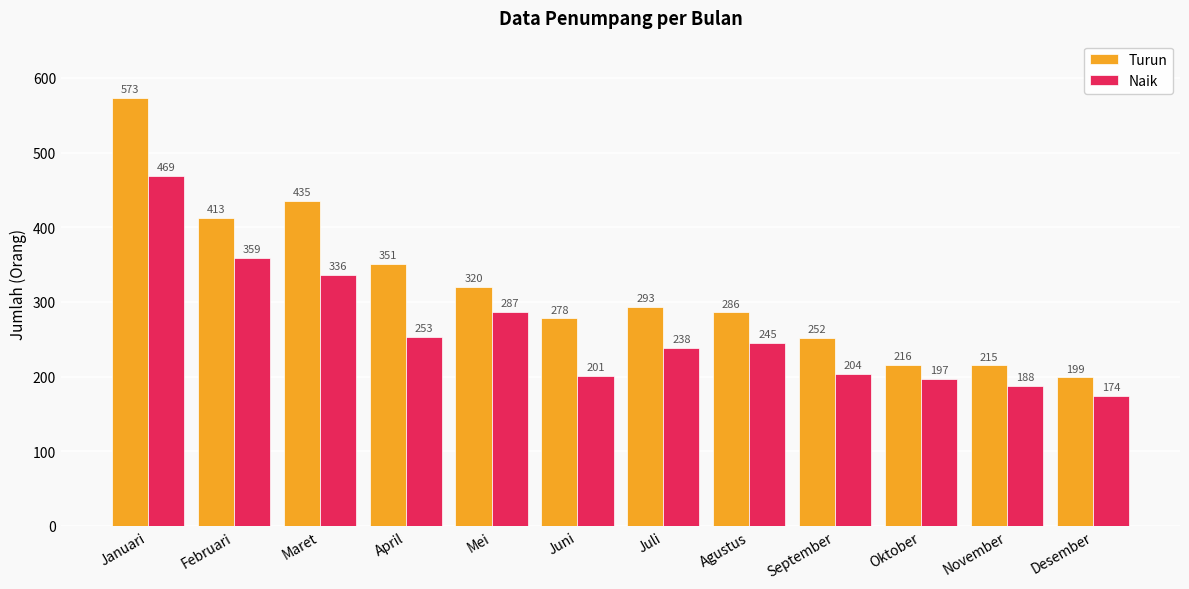

Are the bars horizontal?

No